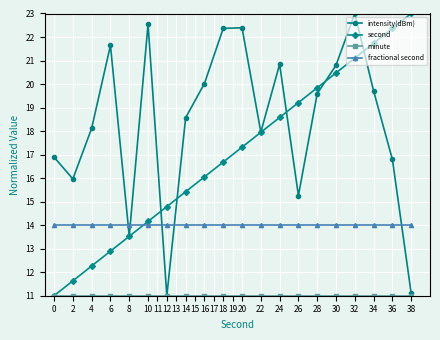

What is the maximum value shown in the chart?

23.0